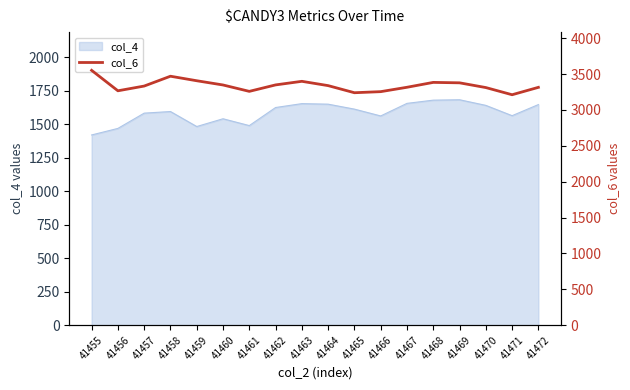

What is the change in value from 41465 to 41468?

+144